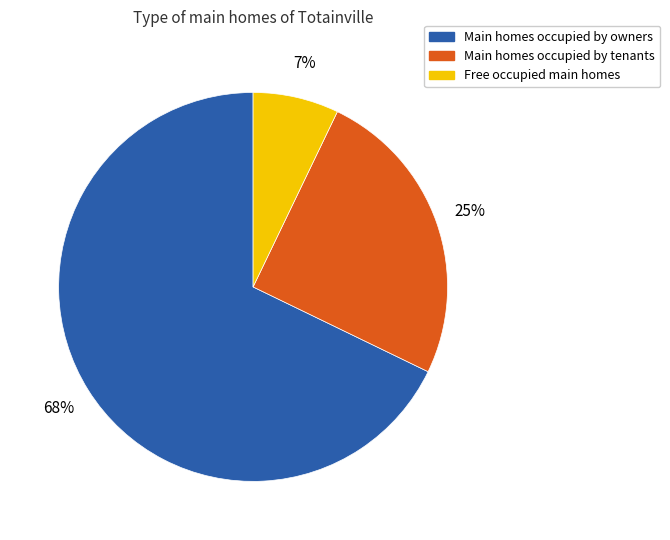

To the nearest percent, what is the average slice percentage?

33%